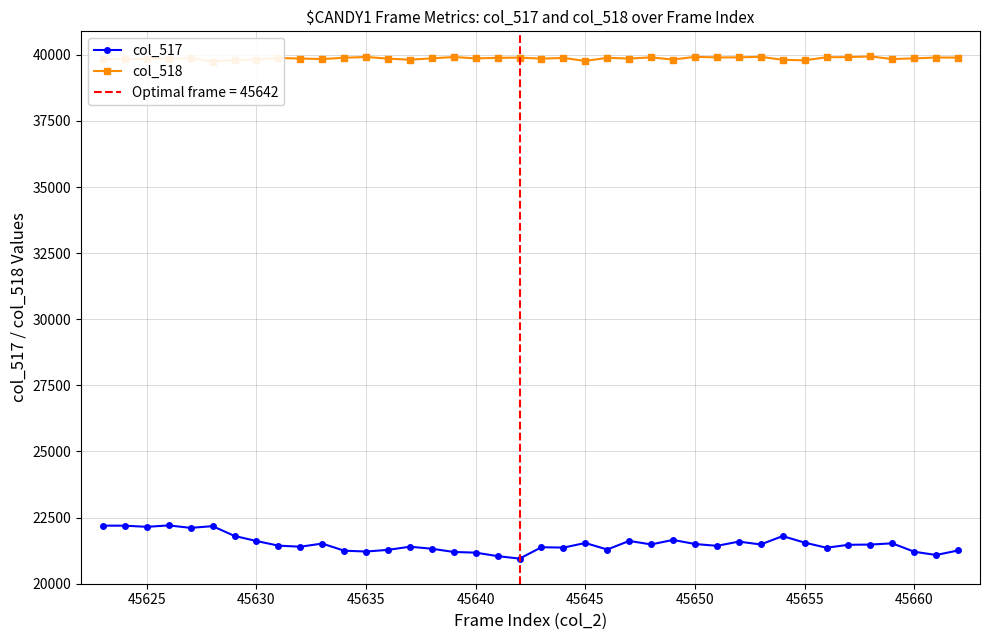

Does the chart have visible grid lines?

Yes